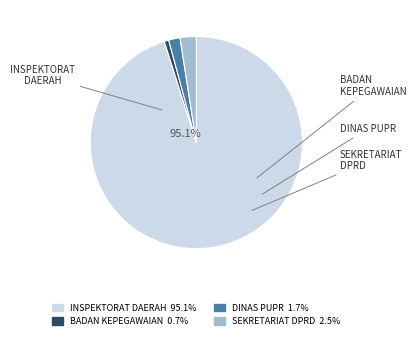

Does any single category account for the majority?

Yes